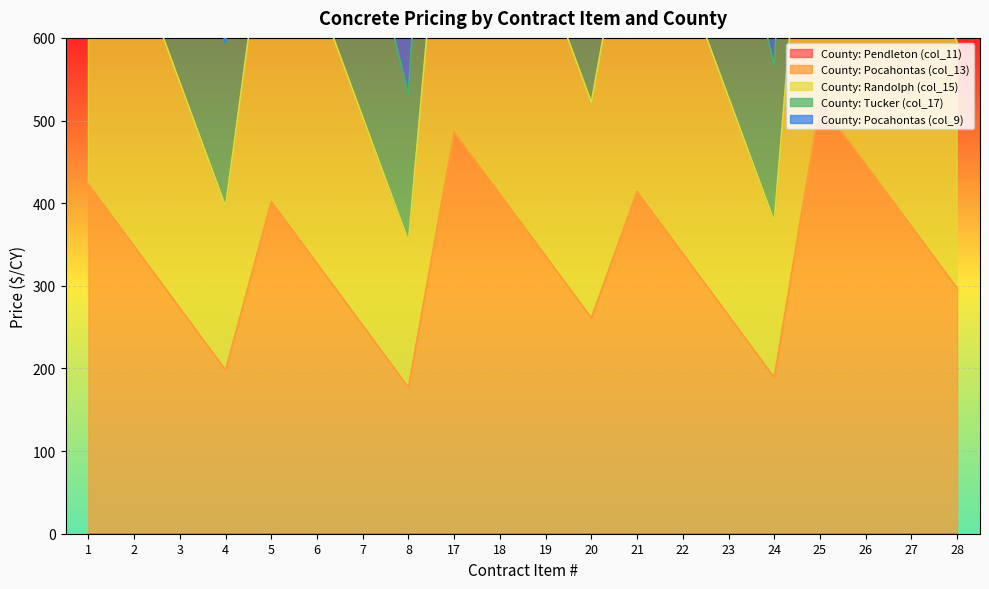

Rank the categories by County: Tucker (col_17) value from highest to lowest.

25, 17, 26, 1, 21, 18, 5, 27, 2, 22, 19, 6, 28, 3, 23, 20, 7, 4, 24, 8